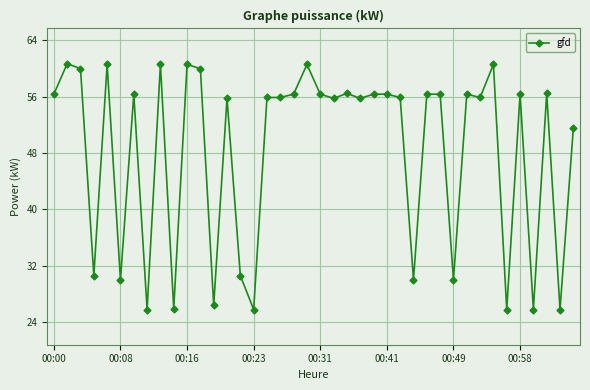

True or false: there are more than 0 points higher than both neighbors.

True